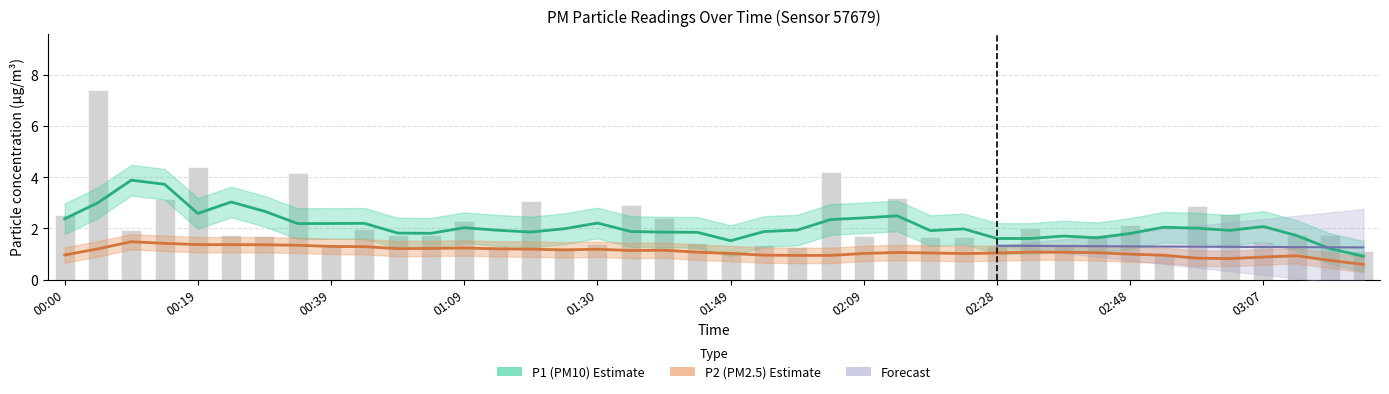

How many bars are there in total?

40